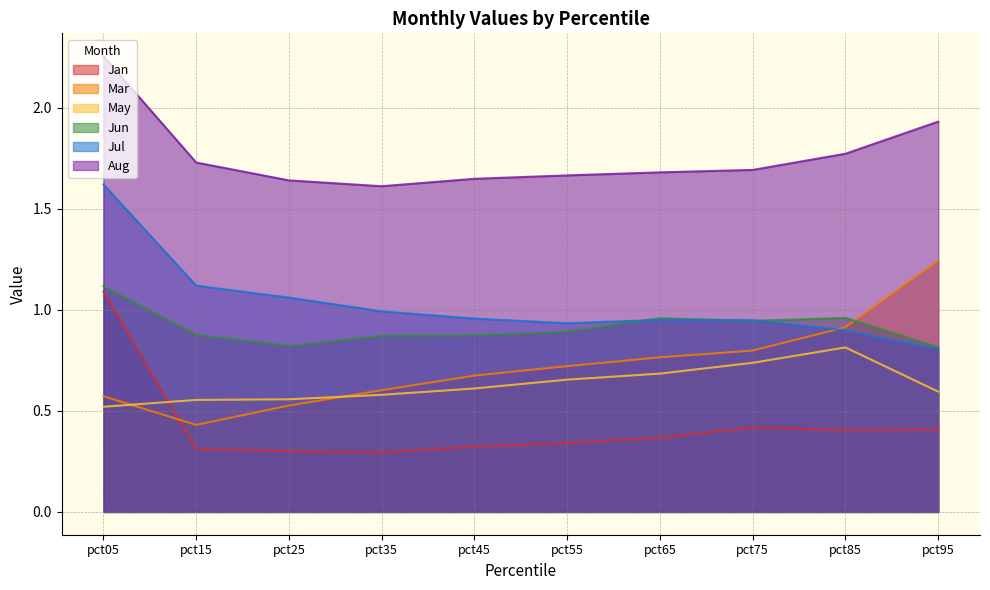

The Mar series shows 0.5 at pct25. True or false?

True